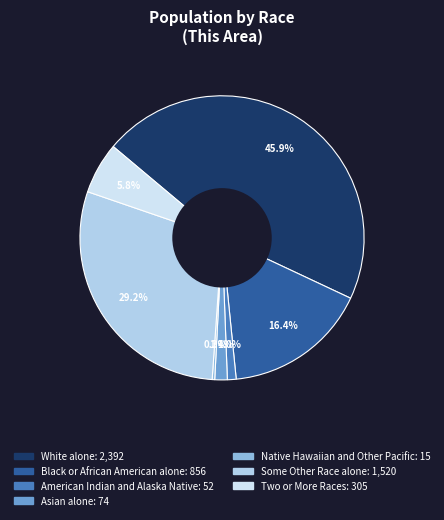

To the nearest percent, what is the difference between the Asian alone and Two or More Races slice percentages?

4%